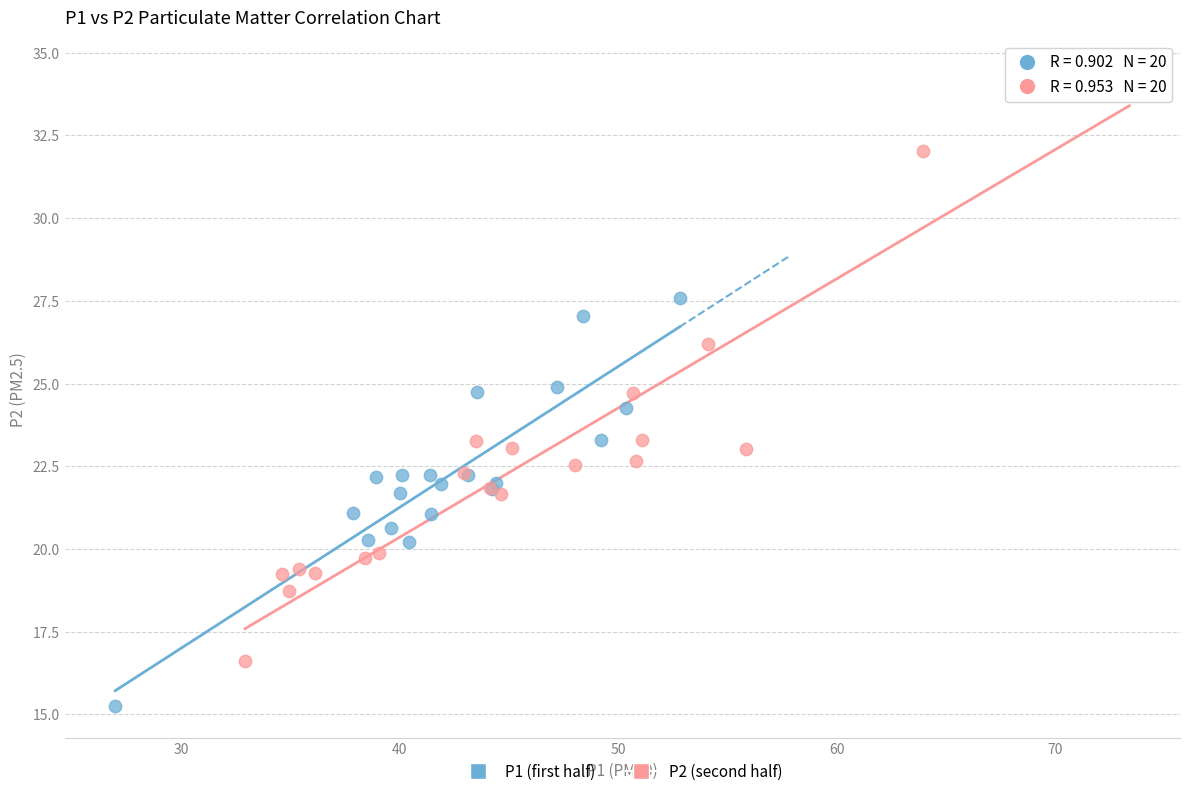

What are all the series names shown in the legend?

P1 (first half), P2 (second half)